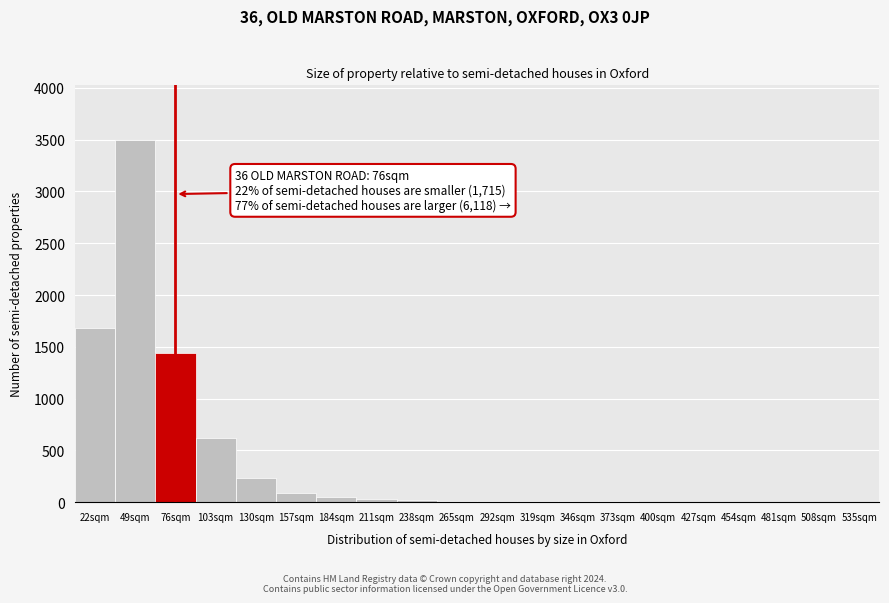

The chart shows a value of 12 at 292sqm. True or false?

True